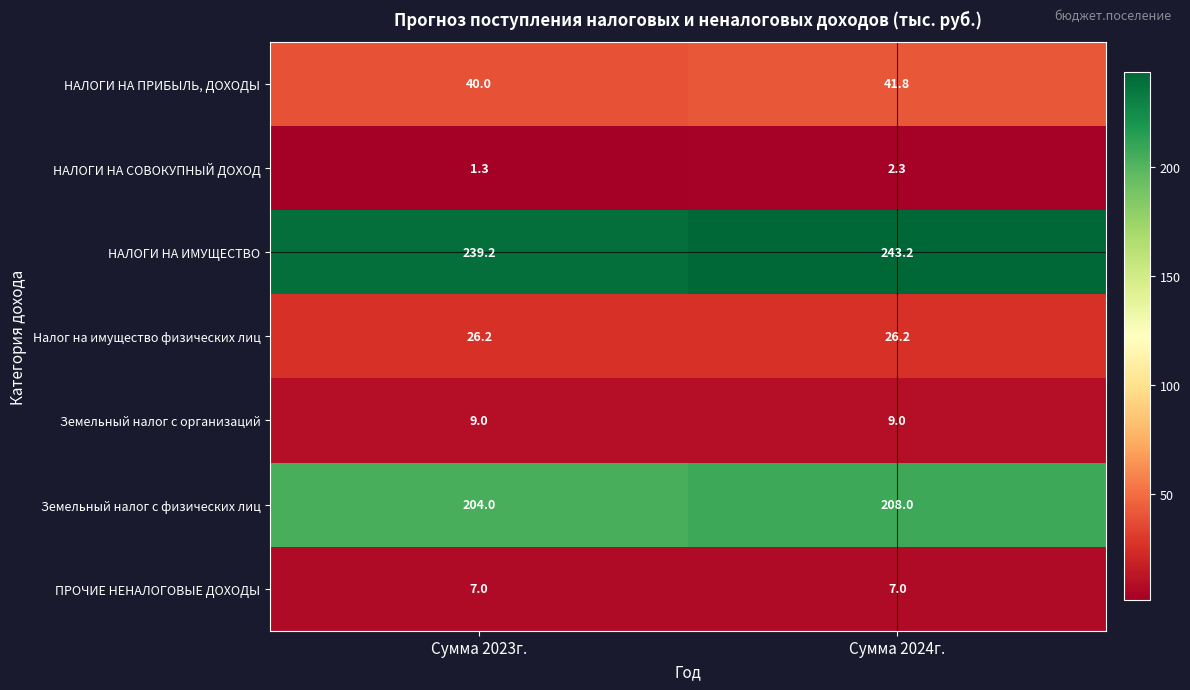

The value of НАЛОГИ НА ИМУЩЕСТВО at Сумма 2023г. is 160.2. True or false?

False